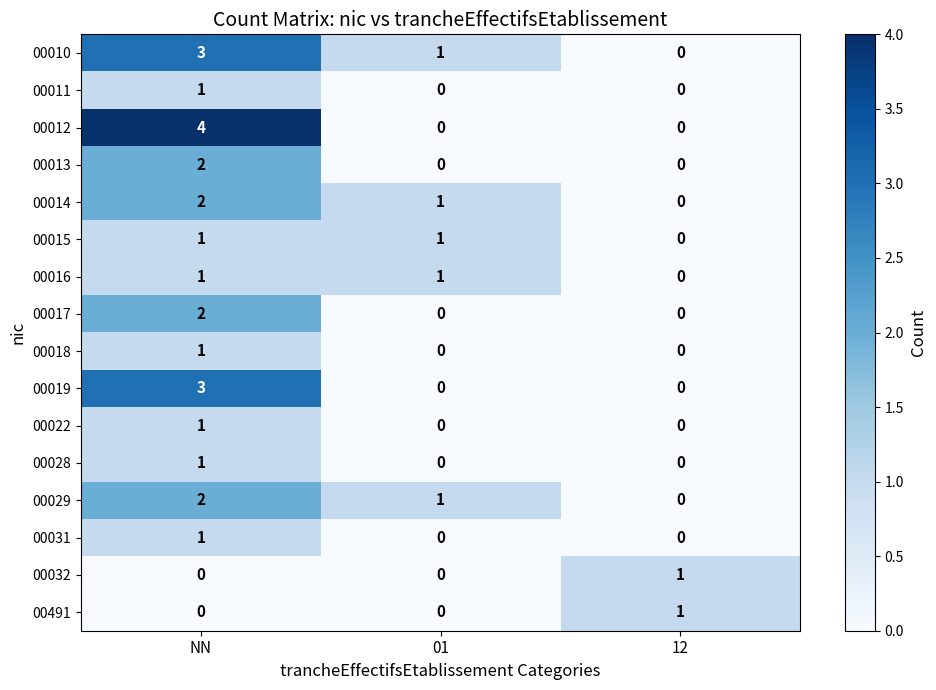

At how many categories does at least one series exceed 3?

1